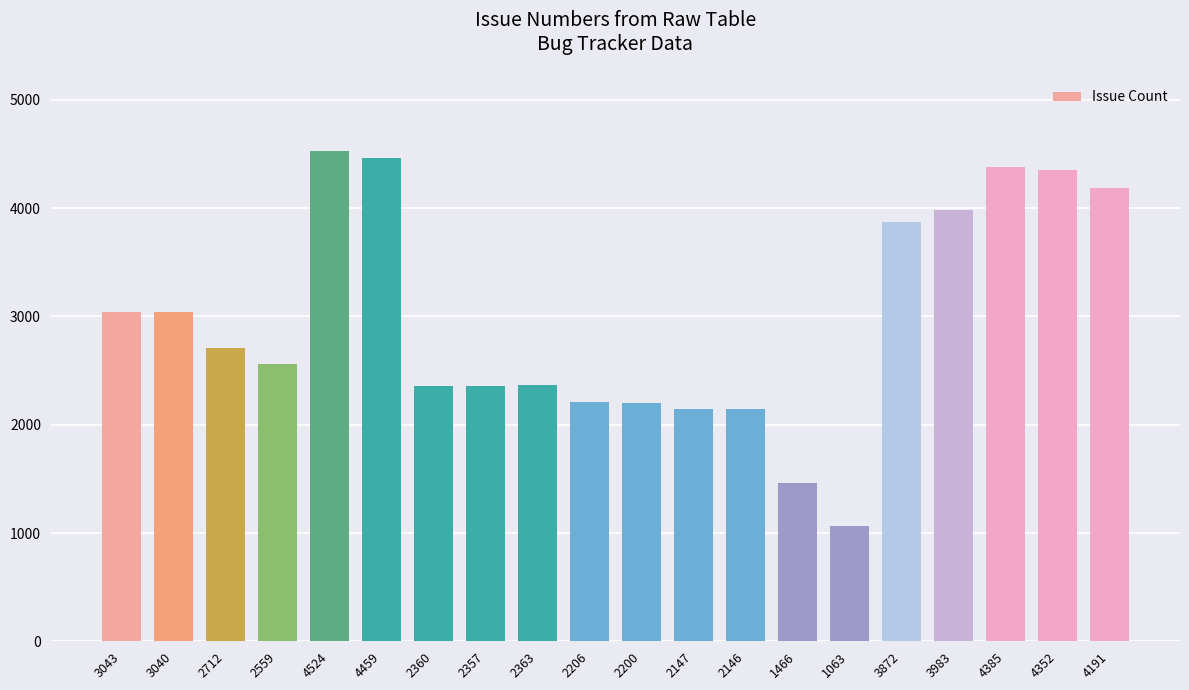

Which category has the lowest value across all series?

1063